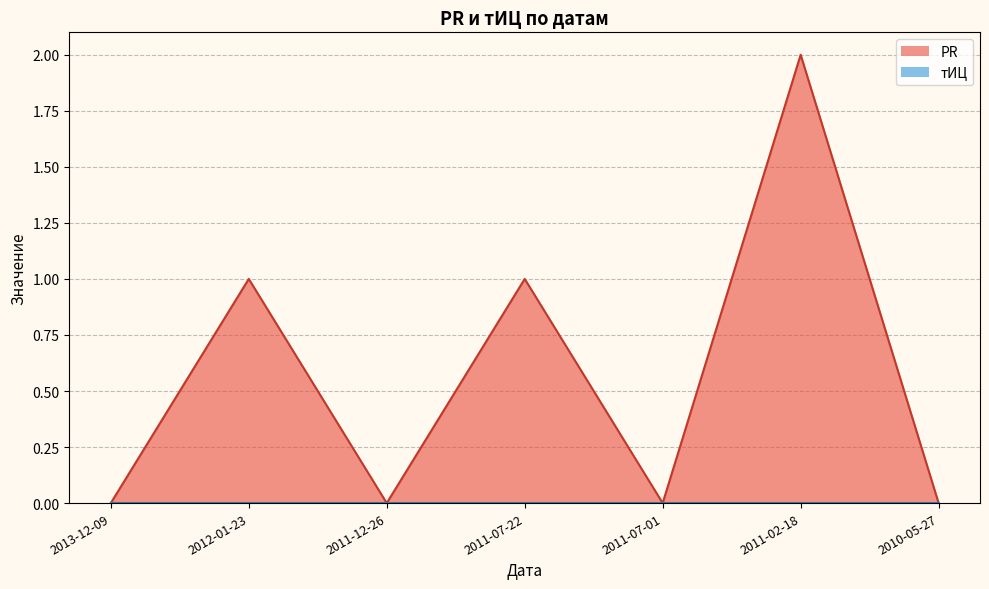

What is the label of the 1st point from the right?

2010-05-27